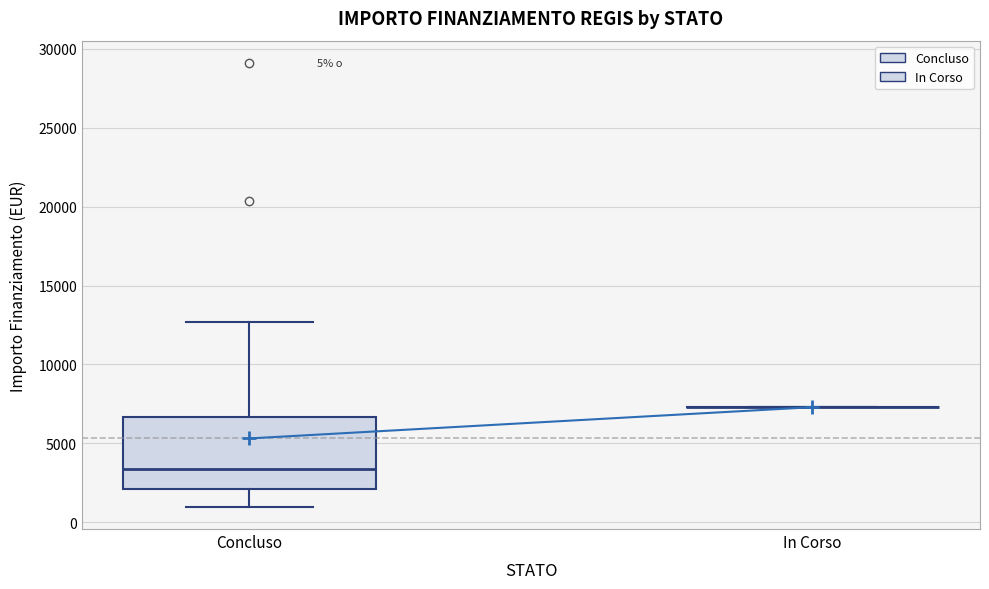

Comparing the boxes themselves (not the whiskers), which one is the tallest?

Concluso